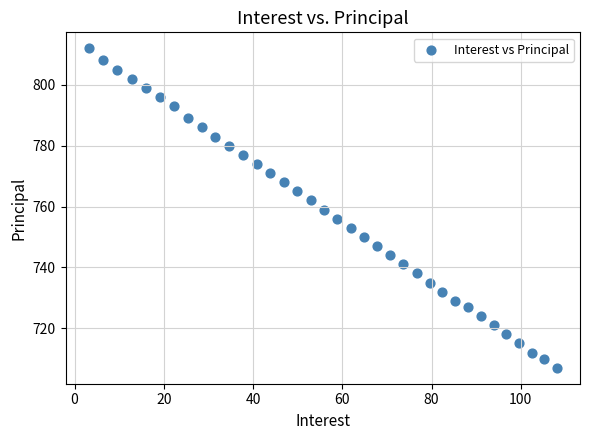

What is the range of Y values (max minus min)?

105